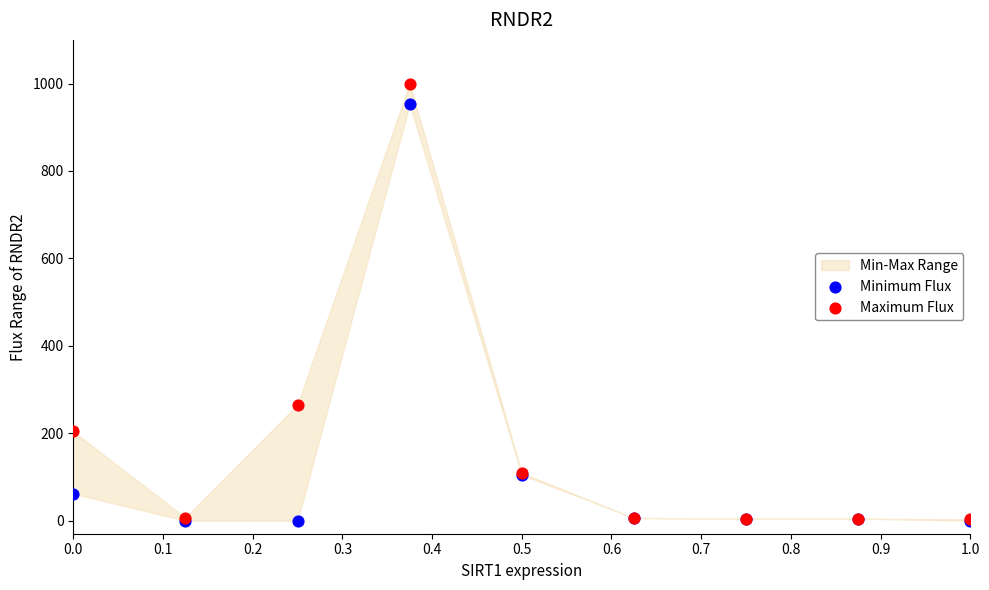

Which series has the widest spread of Y values?

Maximum Flux